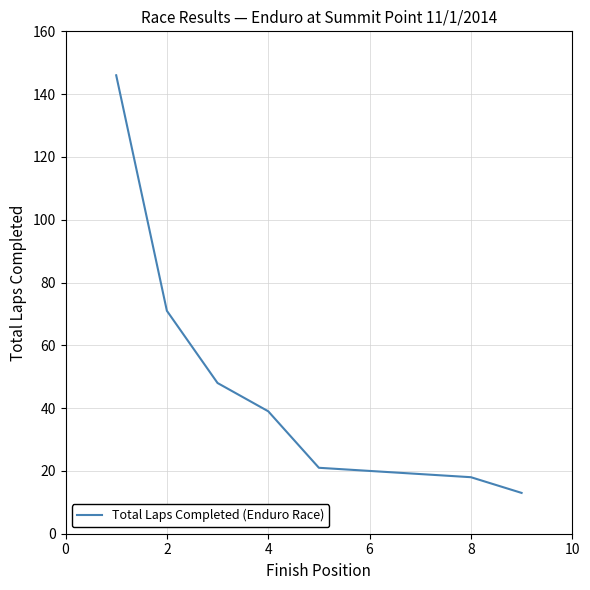

What is the minimum value shown in the chart?

13